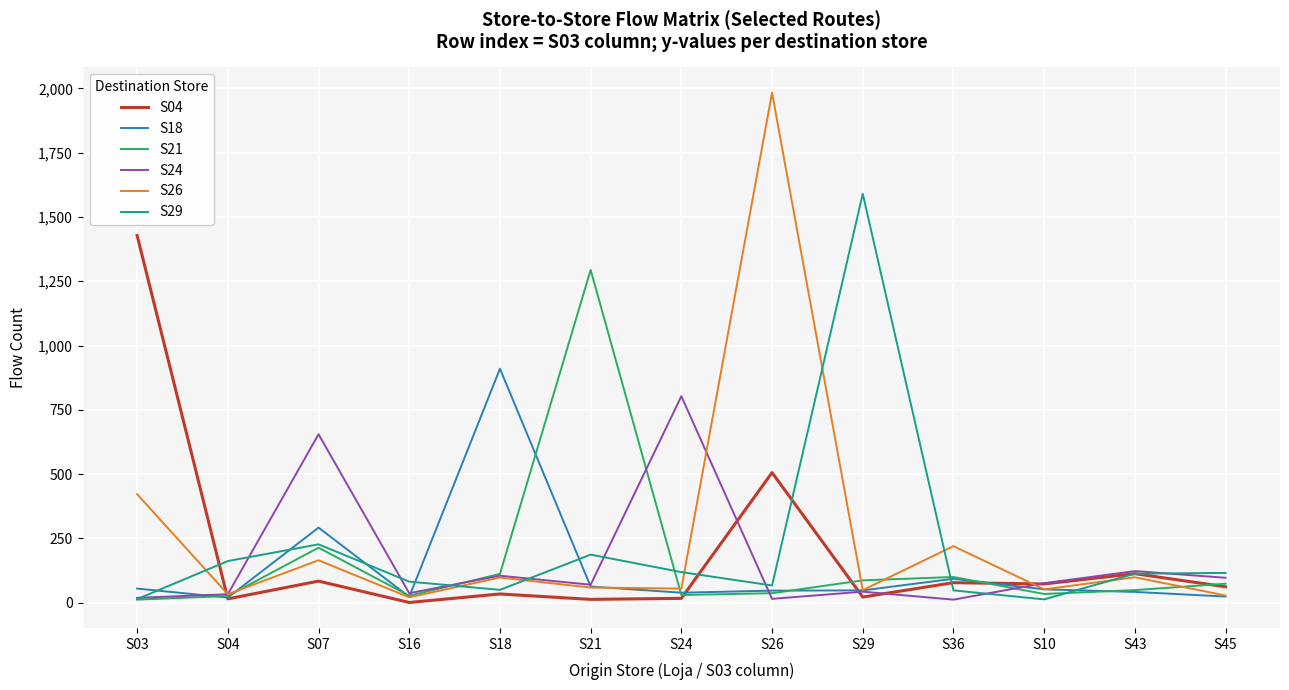

Where do S29 and S26 first cross each other?

S03 and S04